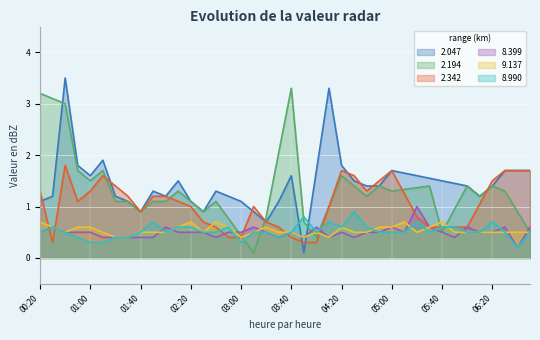

What is the sum of all 8.990 values?

21.0